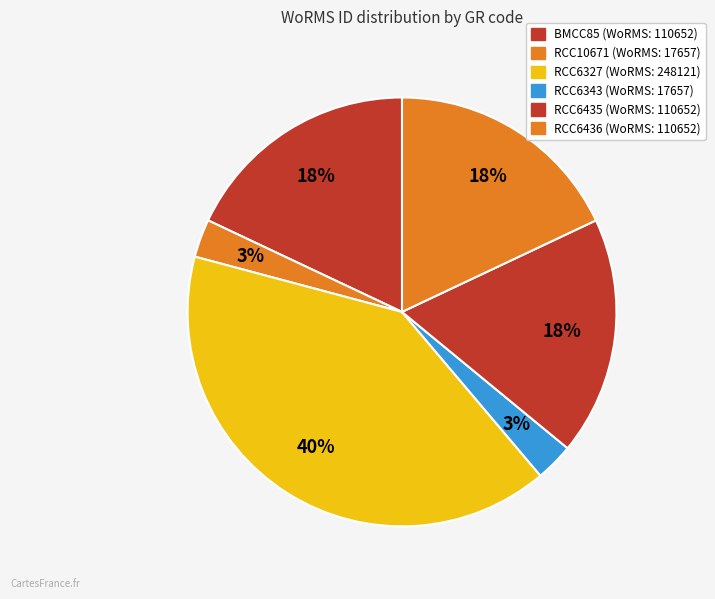

How many segments does this pie chart have?

6